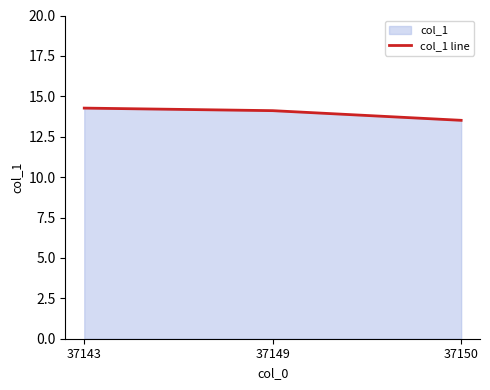

What is the ratio of the value at 37143 to the value at 37150?

1.1